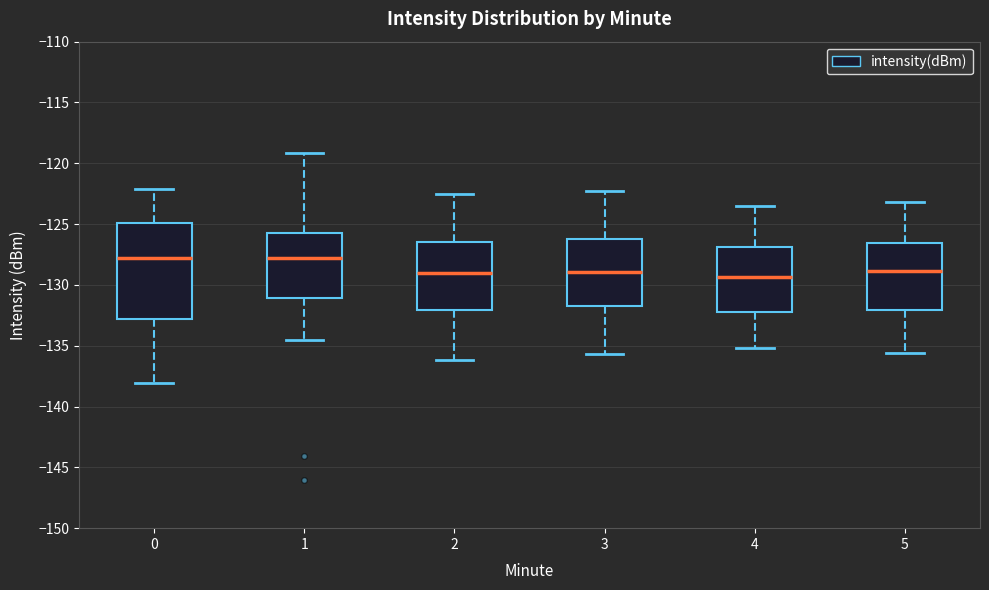

Comparing the boxes themselves (not the whiskers), which one is the tallest?

0